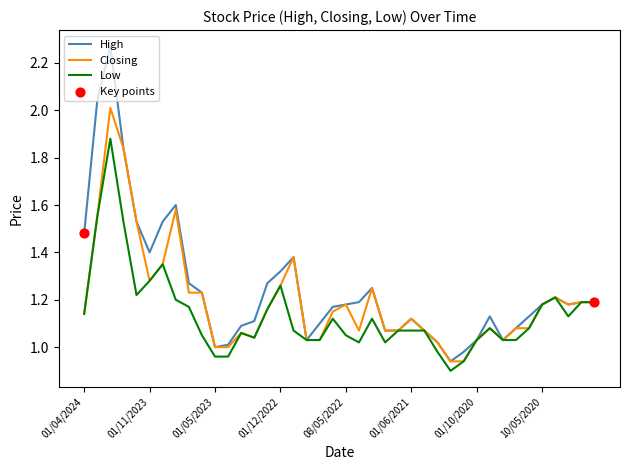

Which series has the widest spread of values?

High